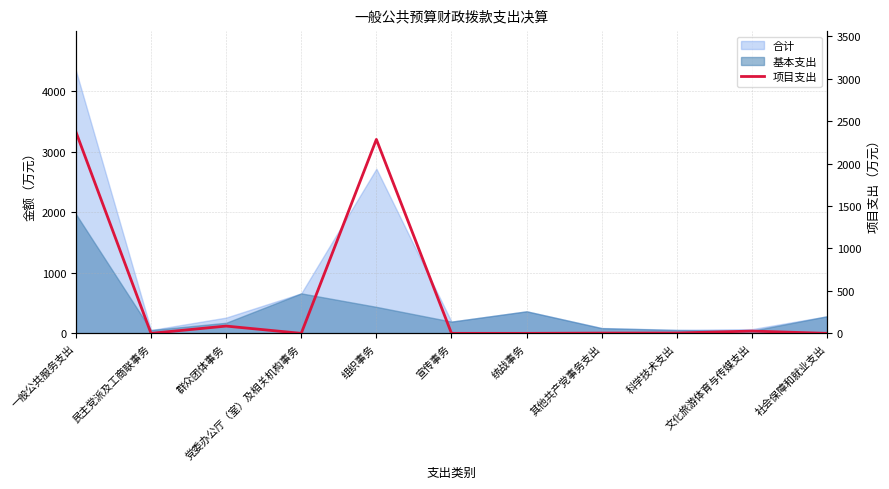

Reading right to left, transcribe all the data shown in this chart.

社会保障和就业支出=0.0	文化旅游体育与传媒支出=26.9	科学技术支出=4.0	其他共产党事务支出=3.0	统战事务=0.0	宣传事务=0.0	组织事务=2284.0	党委办公厅（室）及相关机构事务=0.0	群众团体事务=85.7	民主党派及工商联事务=0.0	一般公共服务支出=2372.7